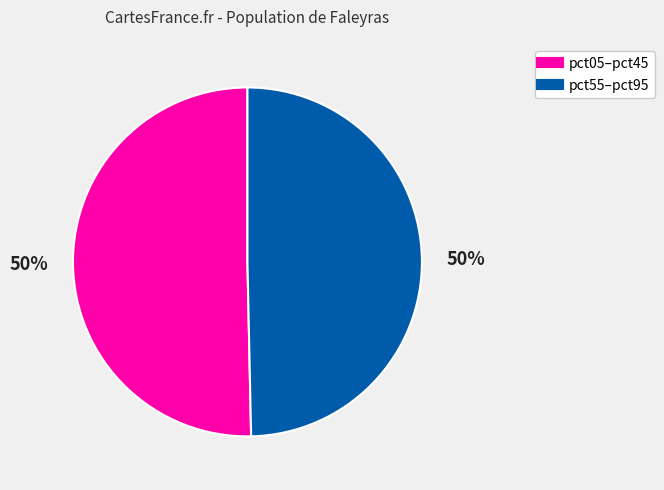

To the nearest percent, what is the average slice percentage?

50%